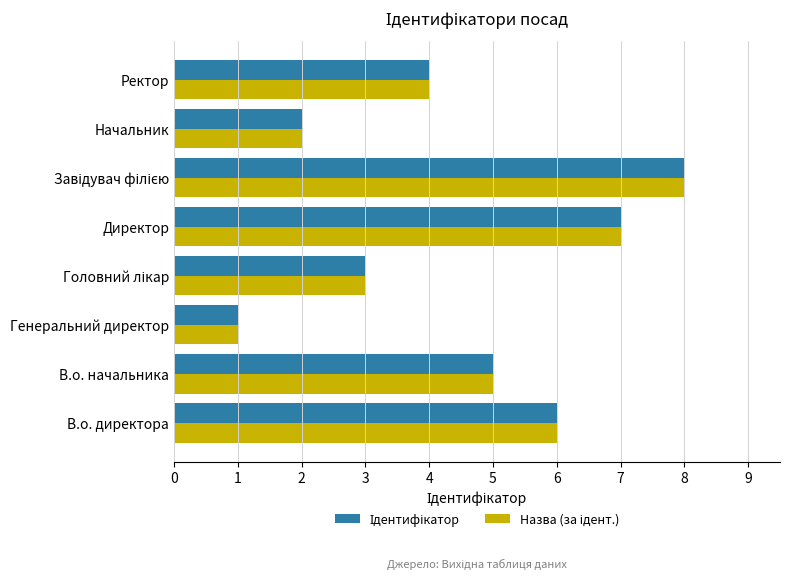

At which category does the chart reach its minimum across all series?

Генеральний директор